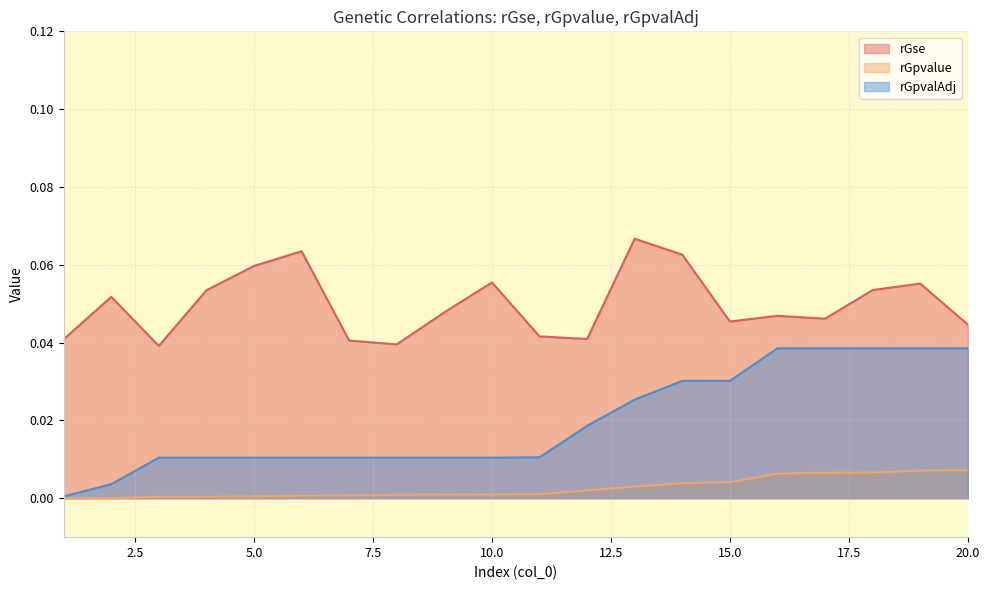

The rGpvalAdj series shows 0.0 at 9. True or false?

False